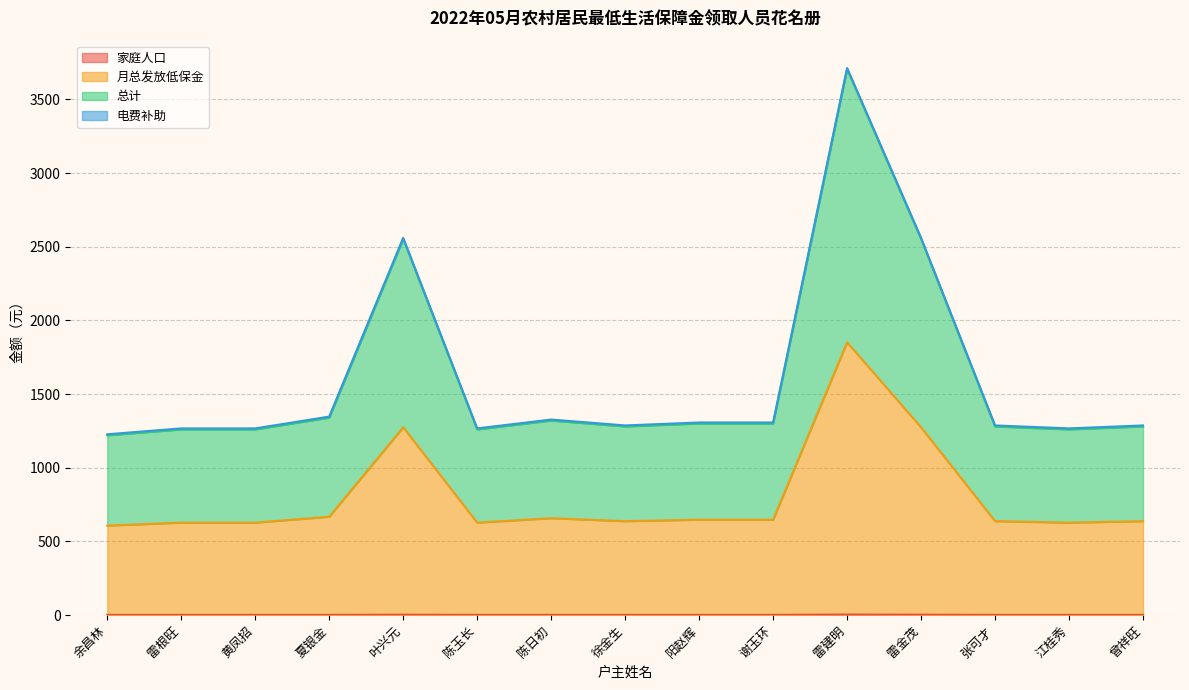

What position from the right is 雷金茂?

4